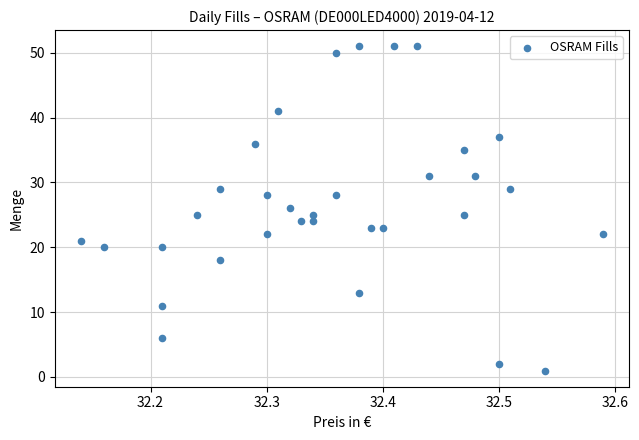

What is the range of Y values (max minus min)?

50